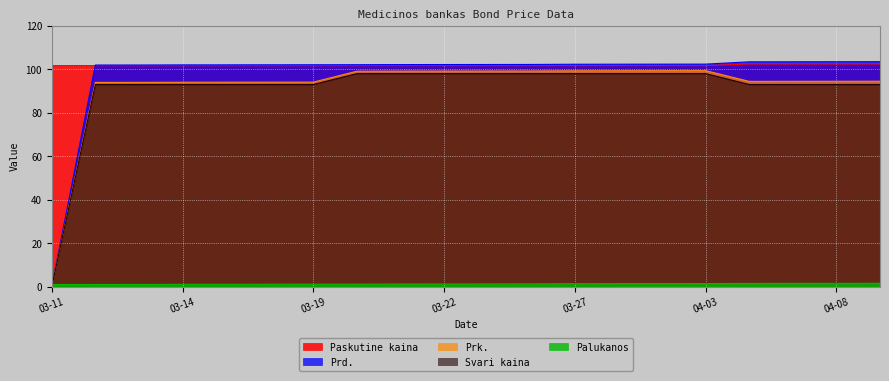

At which category does Prk. reach its first local valley?

2024-04-04